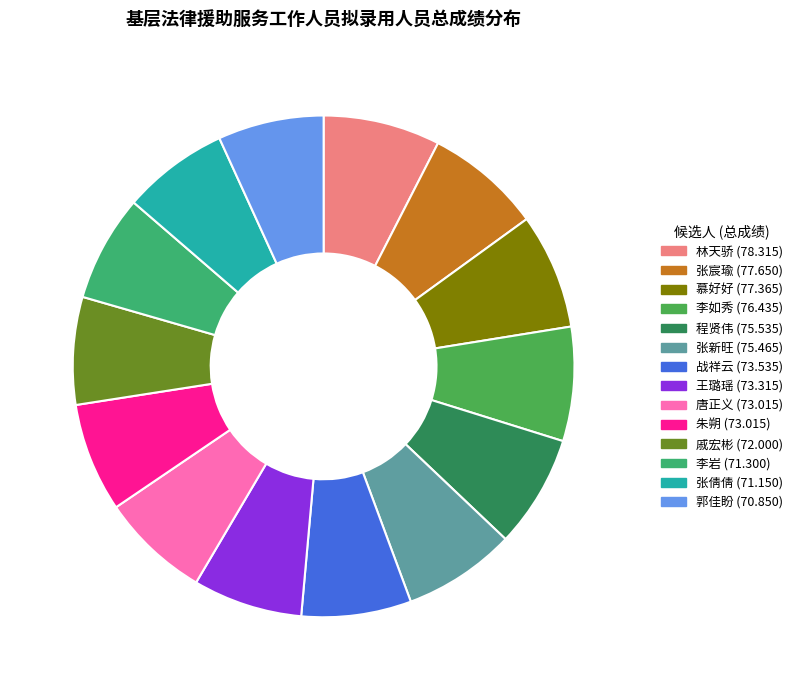

Rank the categories by value from lowest to highest.

郭佳盼, 张倩倩, 李岩, 戚宏彬, 唐正义, 朱朔, 王璐瑶, 战祥云, 张新旺, 程贤伟, 李如秀, 慕好好, 张宸瑜, 林天骄